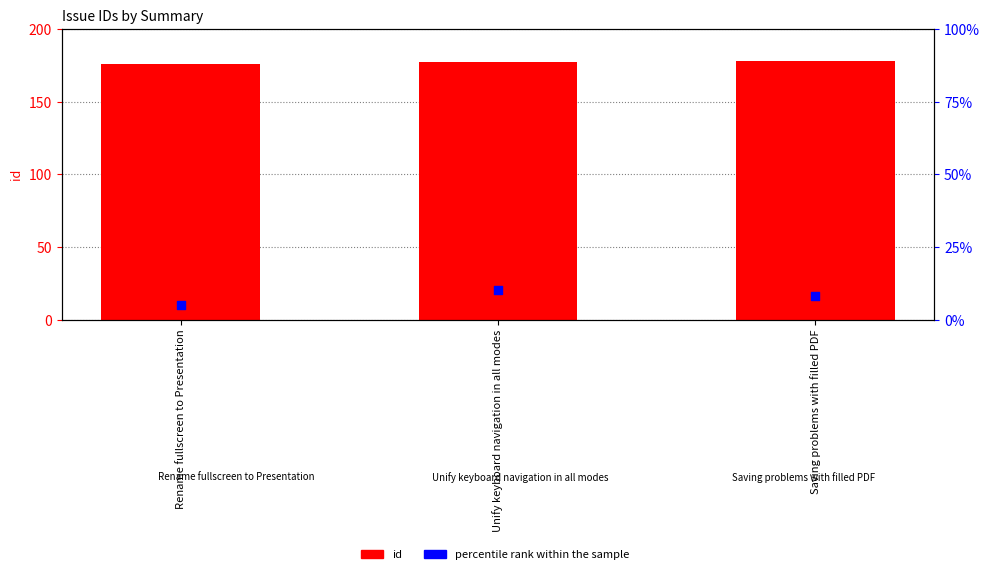

At which category is the sum across all series the highest?

Unify keyboard navigation in all modes